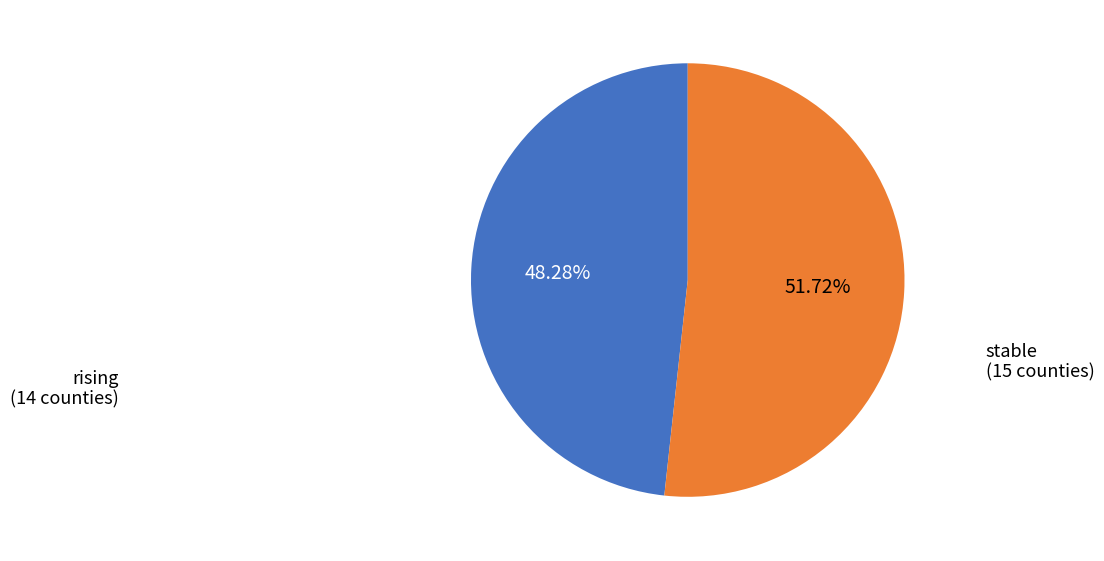

Count the number of slices in the pie.

2